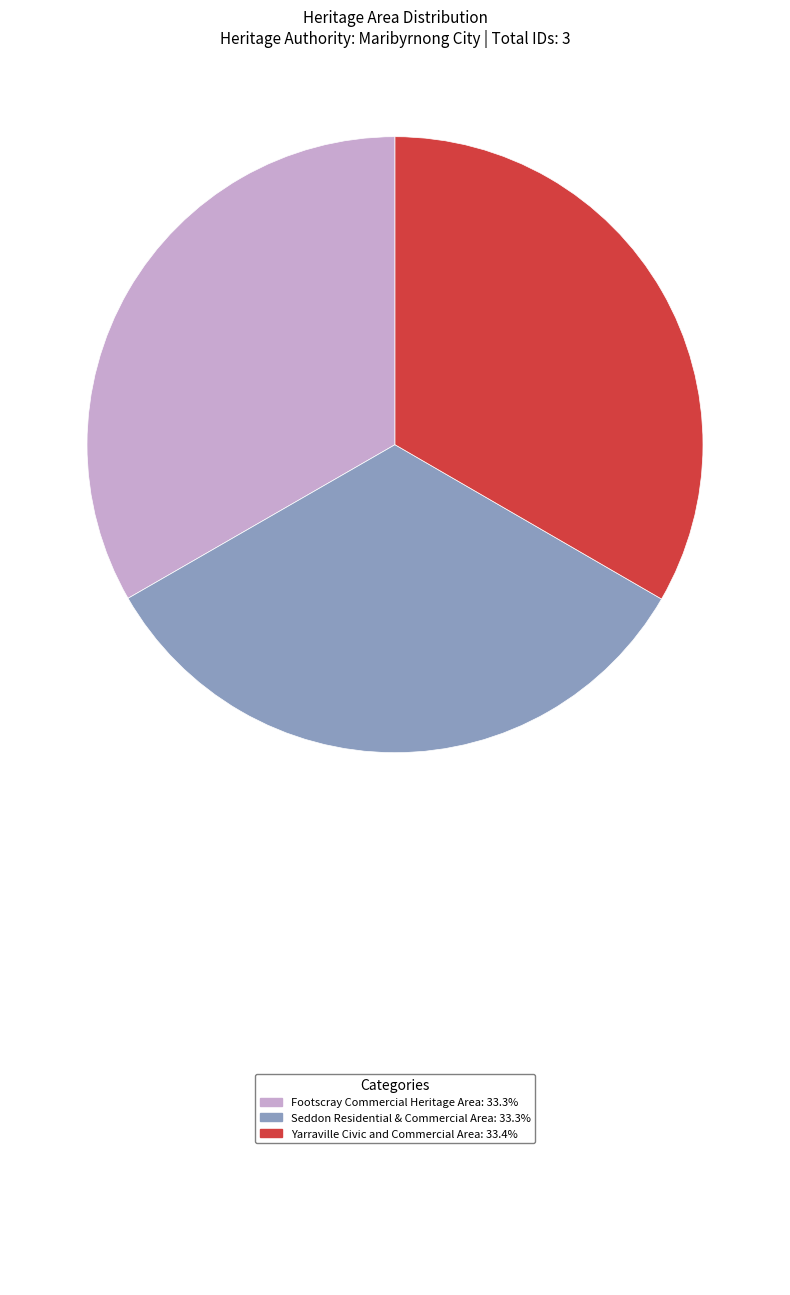

Is there a majority slice in this chart?

No